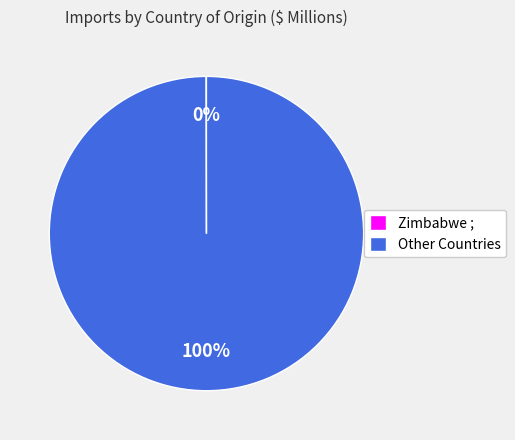

Which slice is the largest?

Other Countries